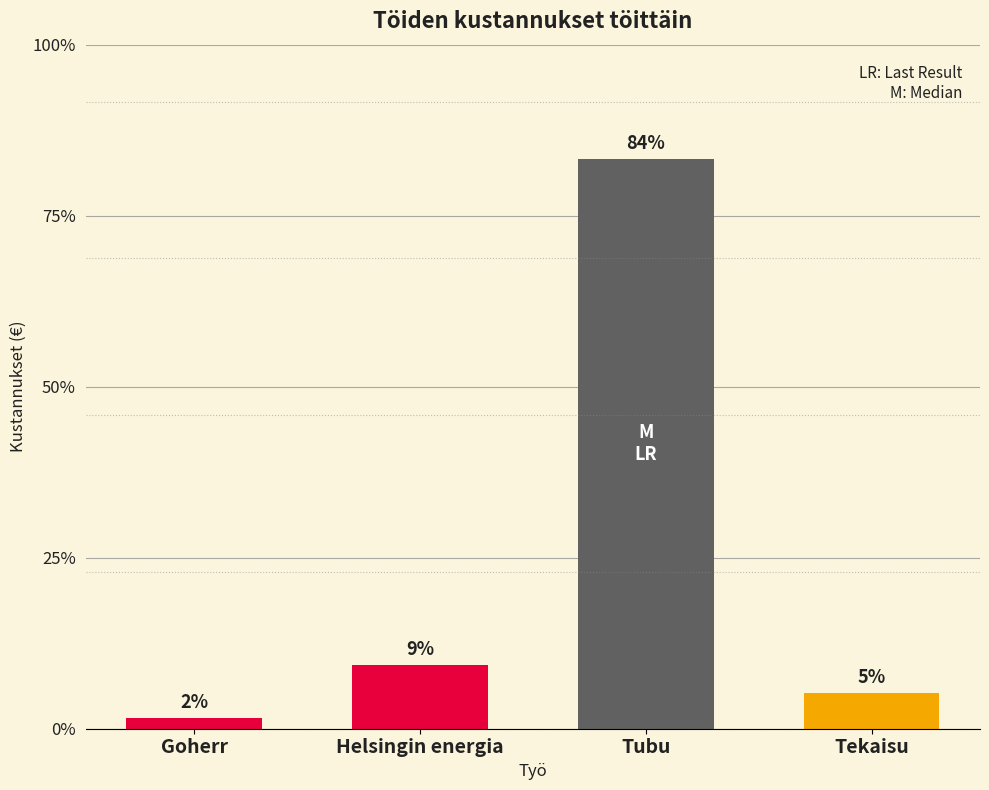

Which label corresponds to the largest value in the chart?

Tubu